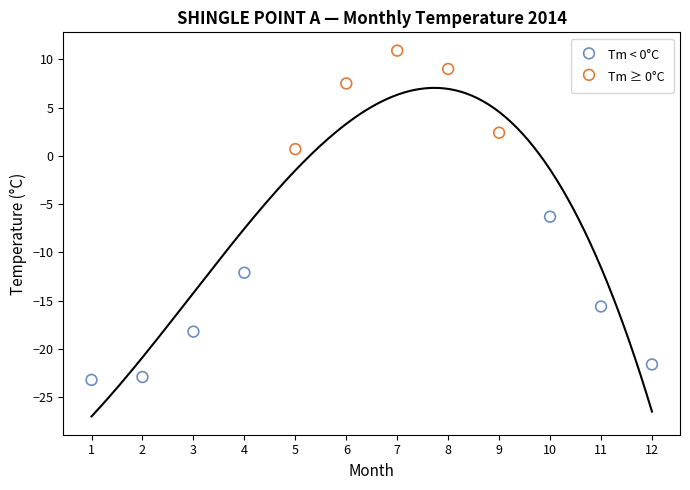

Which series reaches the minimum Y coordinate?

Tm < 0°C